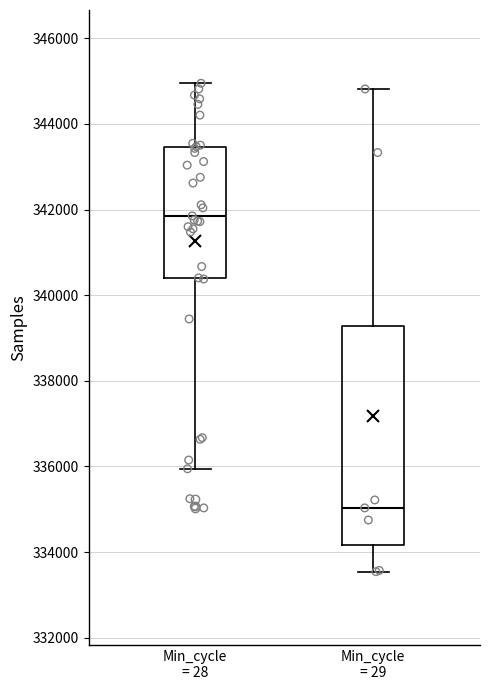

Reading left to right, transcribe this box plot: for each box, give where its median line is, the range the box spans, and where its two whiskers end, as read against the y-axis. The values are not printed on the chart, so give them approximately, as read against the axis.

Min_cycle = 28: median 341800, box 340400 to 343400, whiskers 336000 to 345000
Min_cycle = 29: median 335000, box 334200 to 339200, whiskers 333600 to 344800